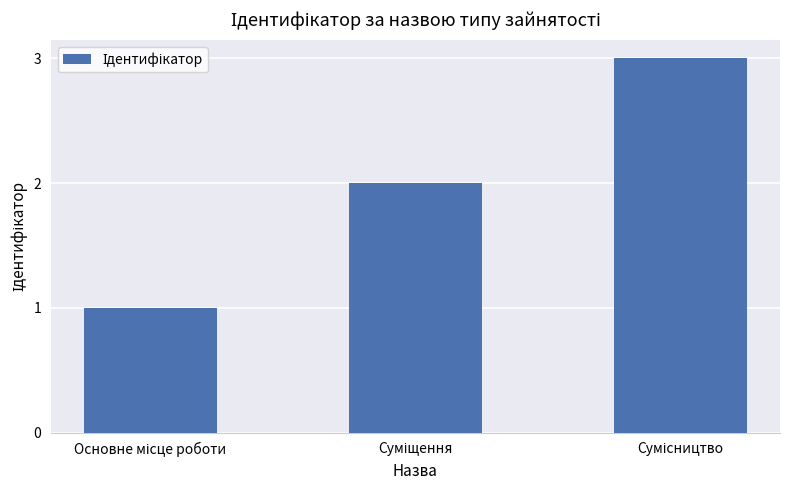

What is the greatest value displayed?

3